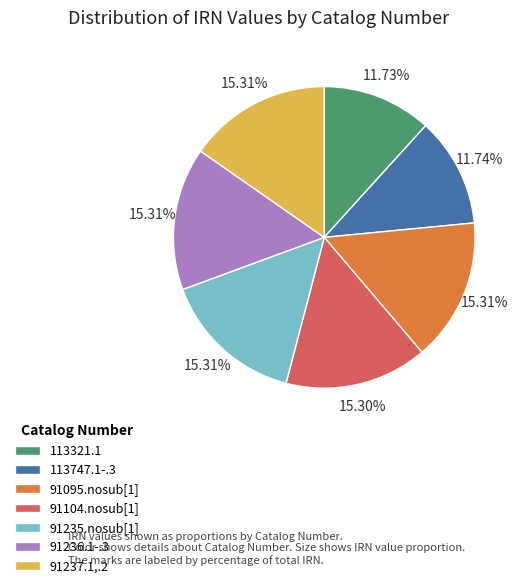

To the nearest percent, what percentage of the pie is 91237.1,.2?

15%